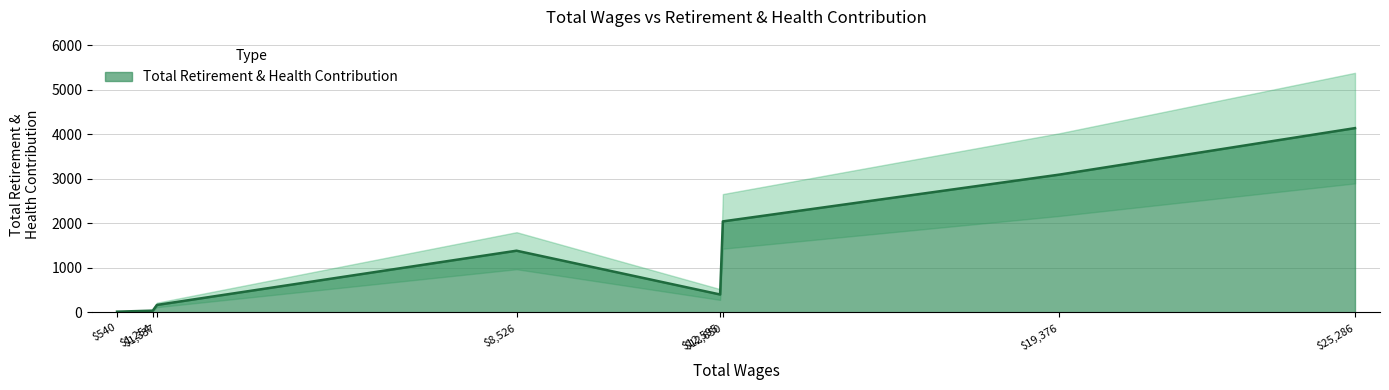

What is the highest value of the Total Retirement & Health Contribution series?

4142